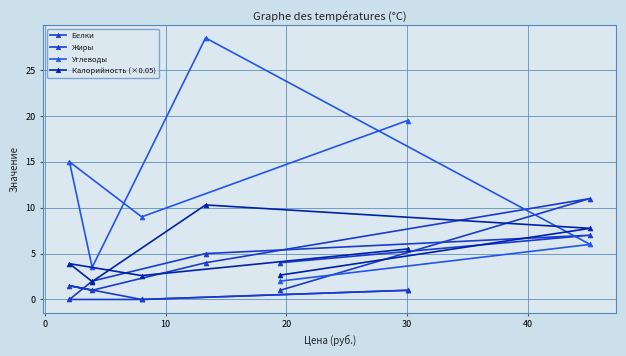

Rank the series at 30 from lowest to highest value.

Жиры, Белки, Калорийность (×0.05), Углеводы